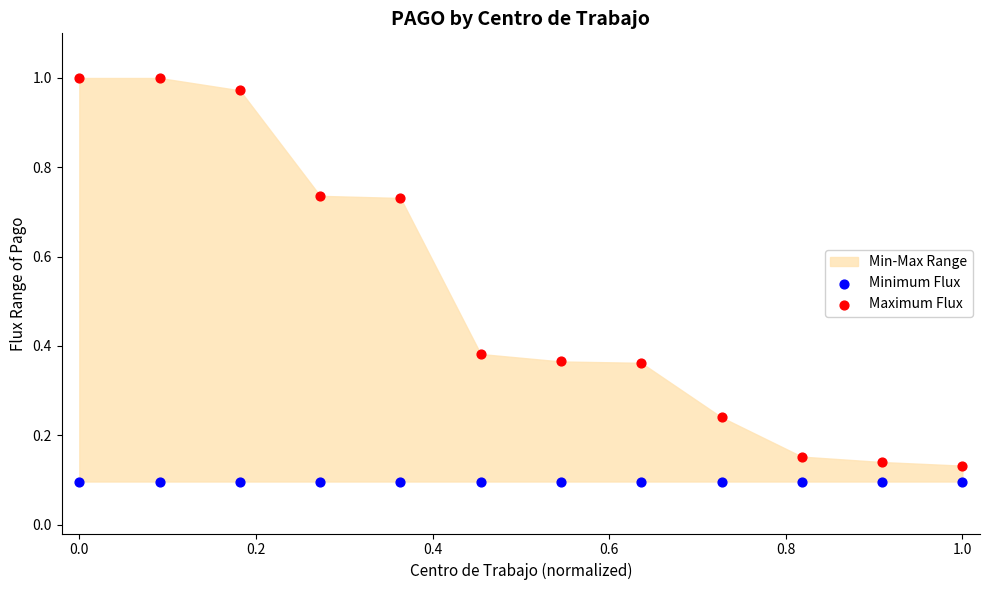

Which series contains the lowest Y value?

Minimum Flux